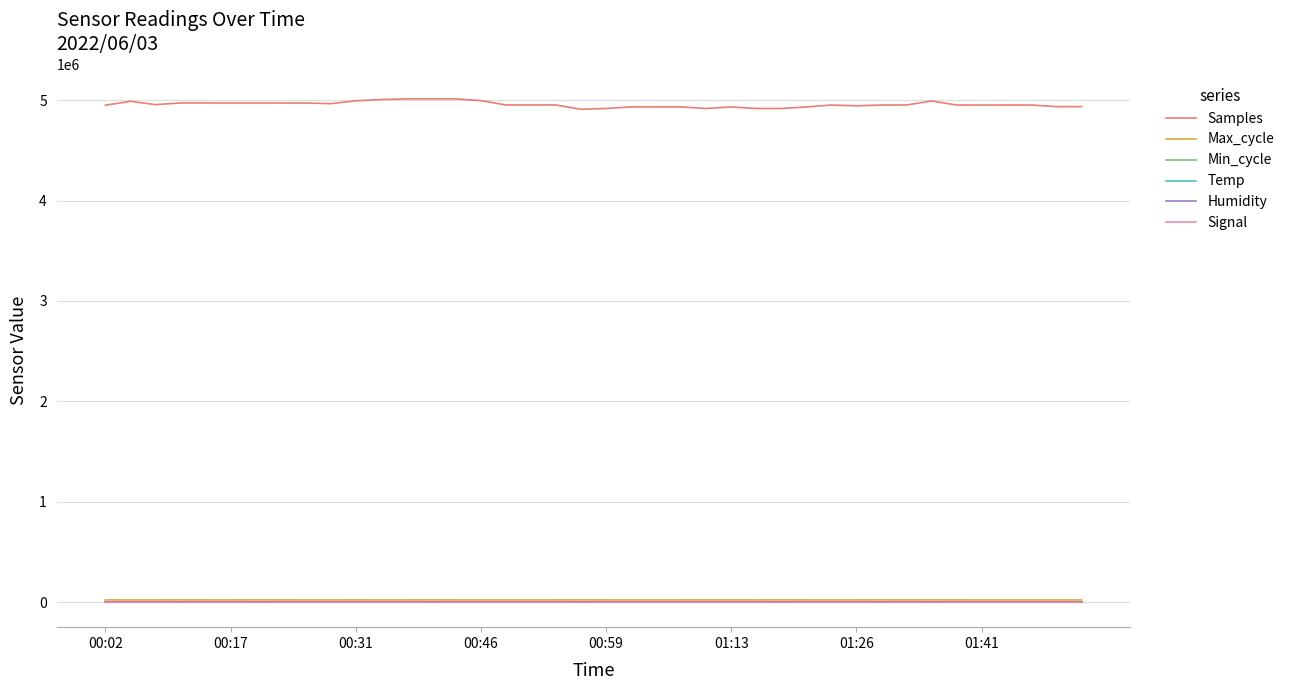

True or false: Samples and Signal intersect in this chart.

False